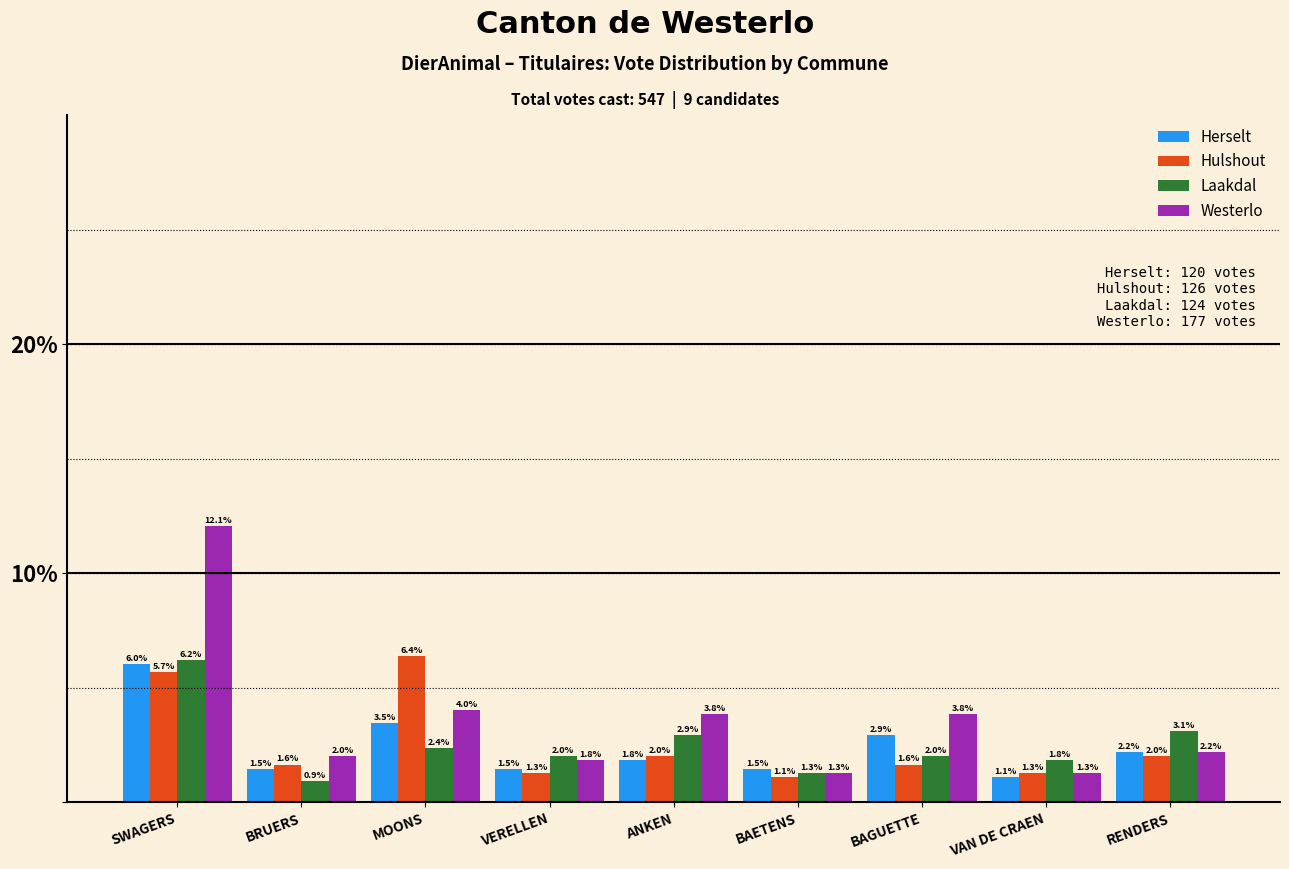

Reading right to left, list all the values displayed in this chart.

Herselt: 2.2	1.1	2.9	1.5	1.8	1.5	3.5	1.5	6.0
Hulshout: 2.0	1.3	1.6	1.1	2.0	1.3	6.4	1.6	5.7
Laakdal: 3.1	1.8	2.0	1.3	2.9	2.0	2.4	0.9	6.2
Westerlo: 2.2	1.3	3.8	1.3	3.8	1.8	4.0	2.0	12.1